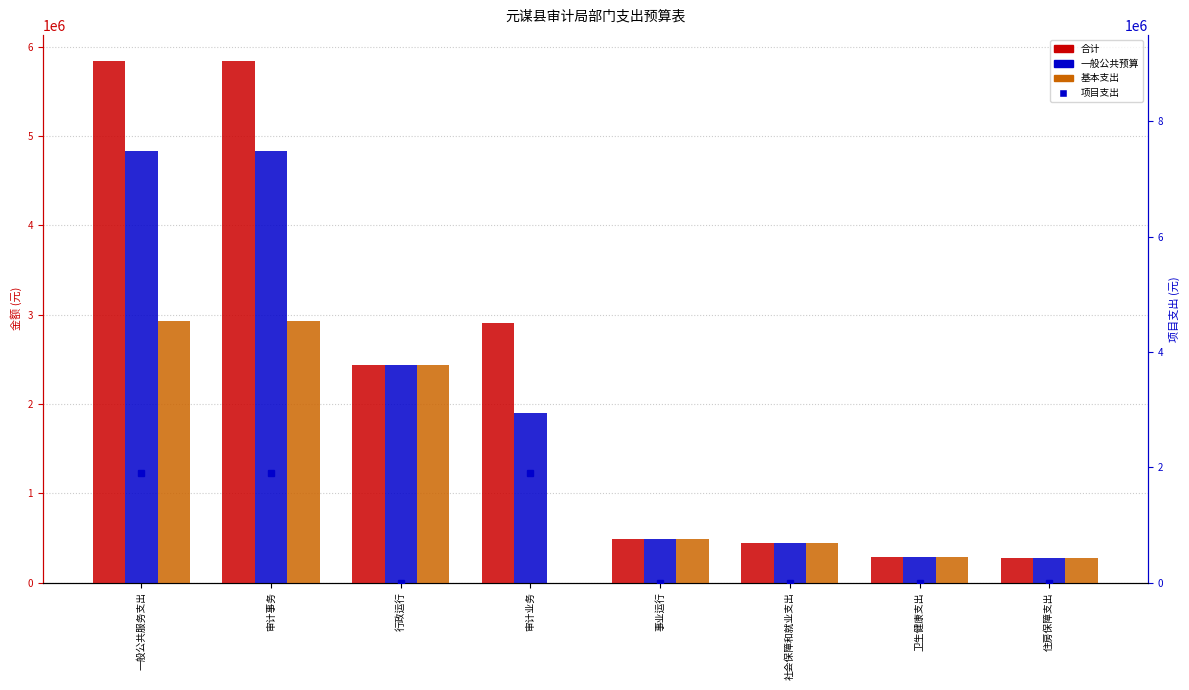

Is it true that 一般公共预算 equals 4832665.8 at 一般公共服务支出?

True